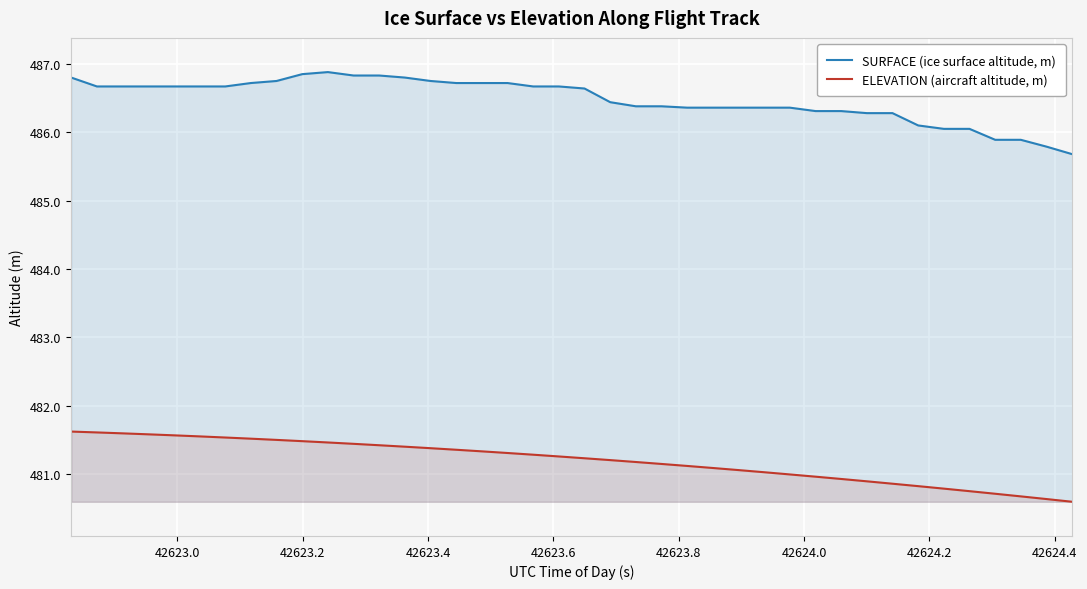

True or false: SURFACE (ice surface altitude, m) and ELEVATION (aircraft altitude, m) cross at least once.

False